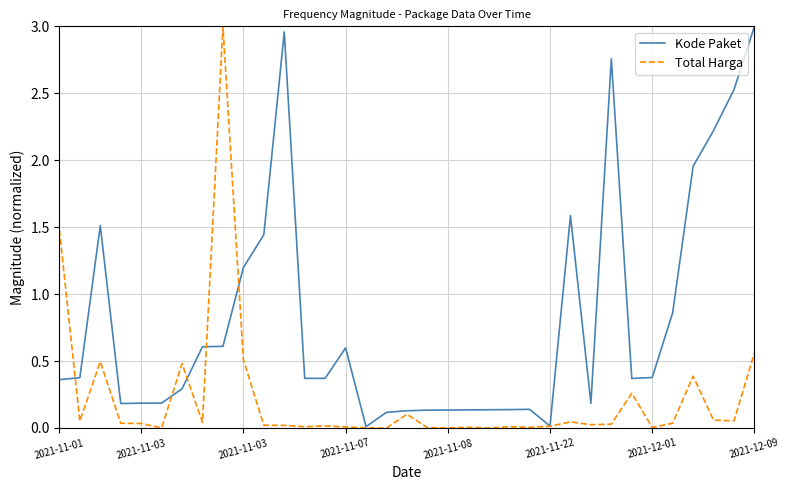

List the series in order of their overall mean, highest first.

Kode Paket, Total Harga